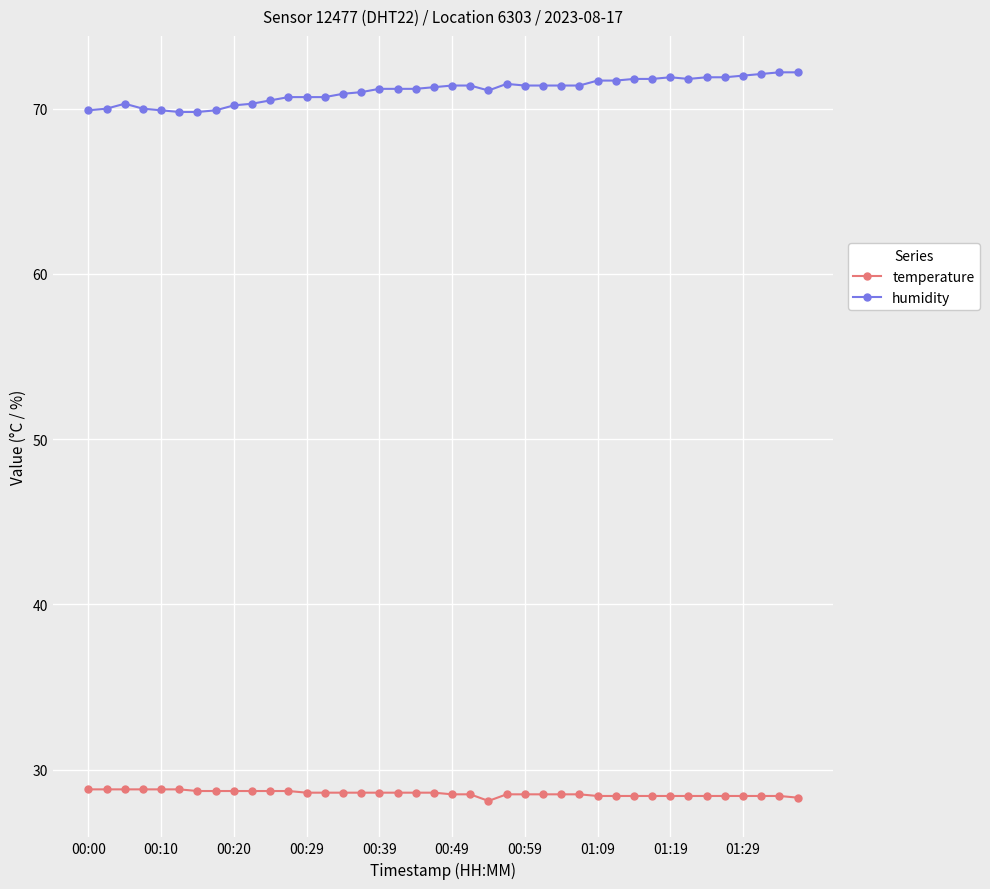

What is the sum of all temperature values?

1142.1